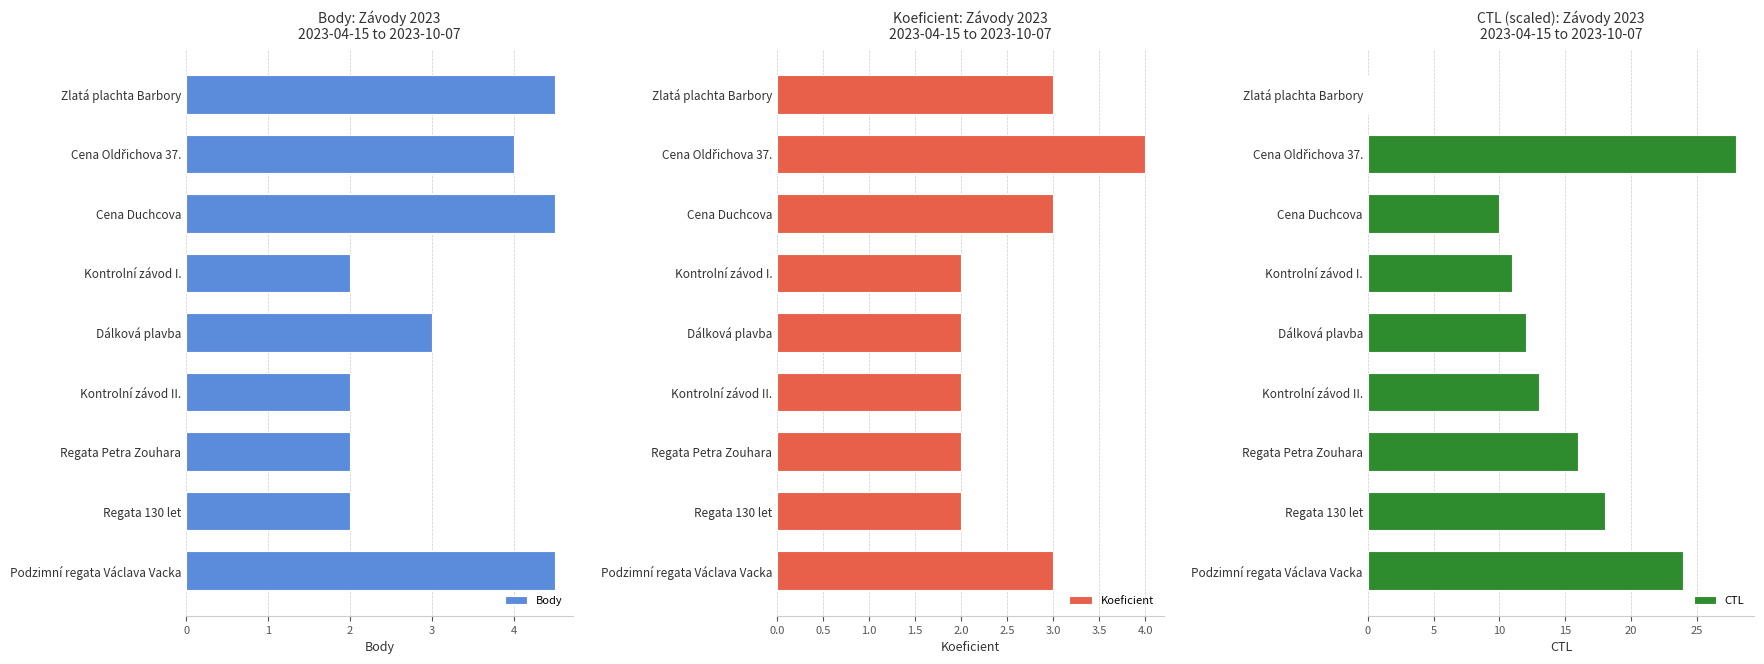

What is the difference between the second highest and second lowest values in the Body series?

2.5